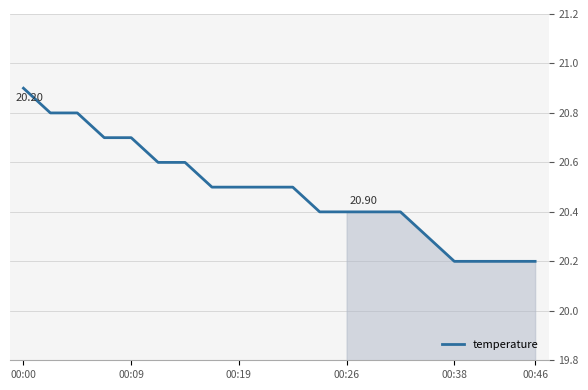

What is the difference between the maximum and minimum values?

0.7